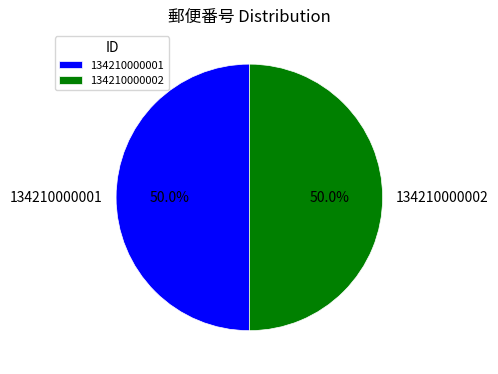

To the nearest percent, what portion does 134210000001 represent?

50%